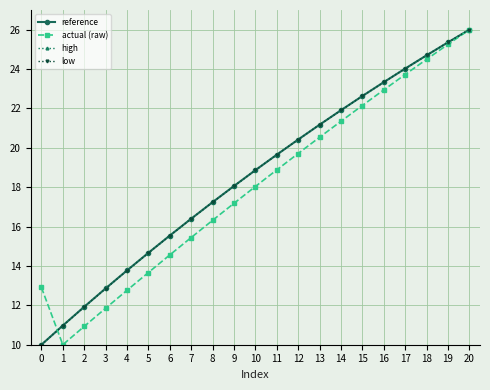

What is the difference between the maximum and minimum values in the actual (raw) series?

16.0